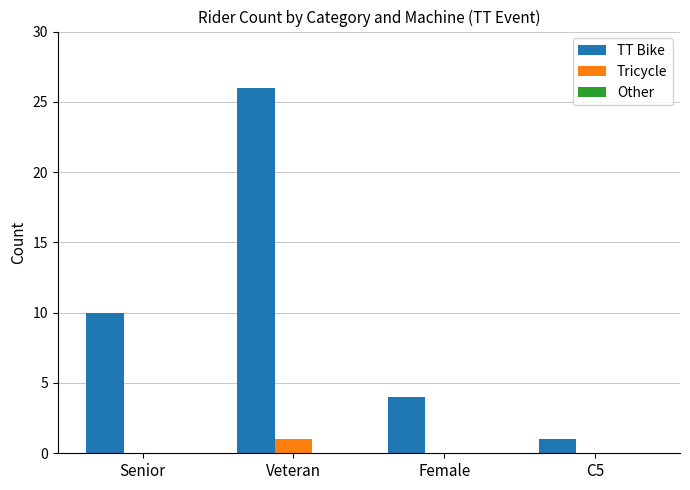

Which series changed the most between Senior and Veteran?

TT Bike